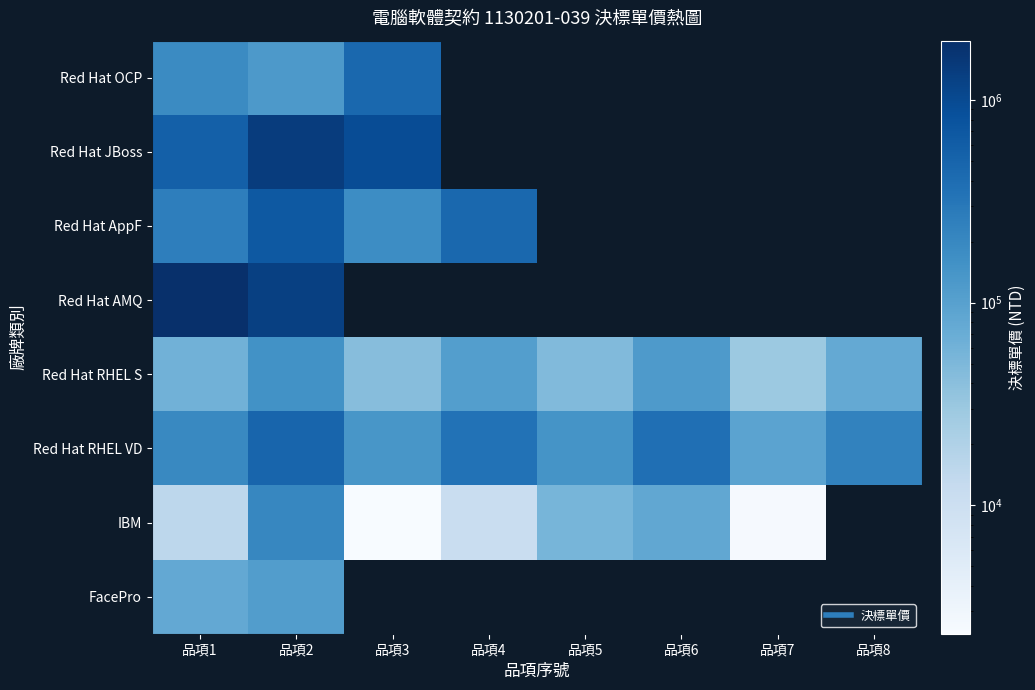

Which label corresponds to the smallest value in the chart?

品項3